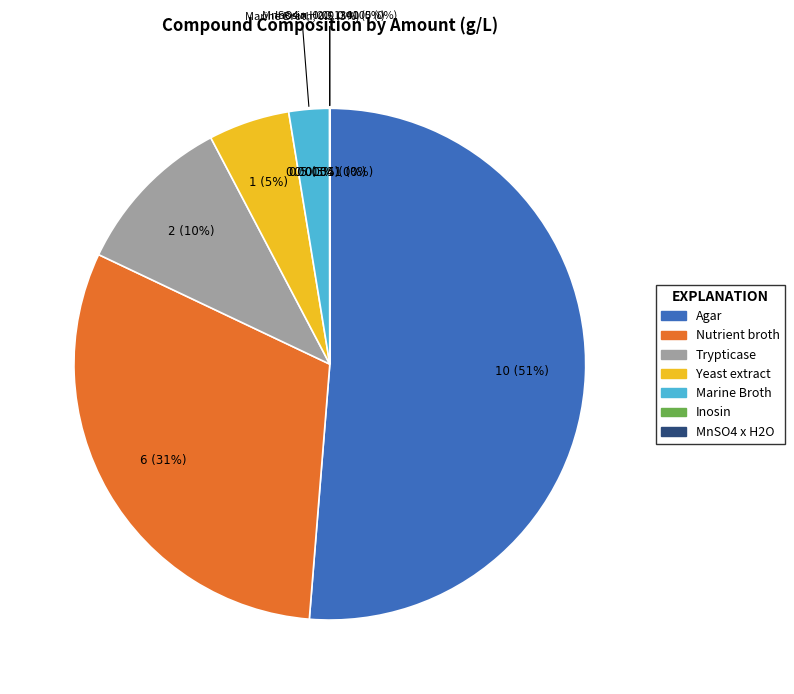

To the nearest percent, what portion does Nutrient broth represent?

31%